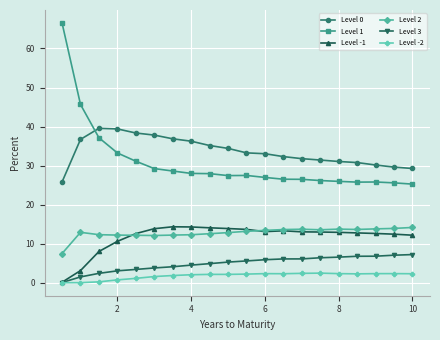

Which series has the largest range (max minus min)?

Level 1